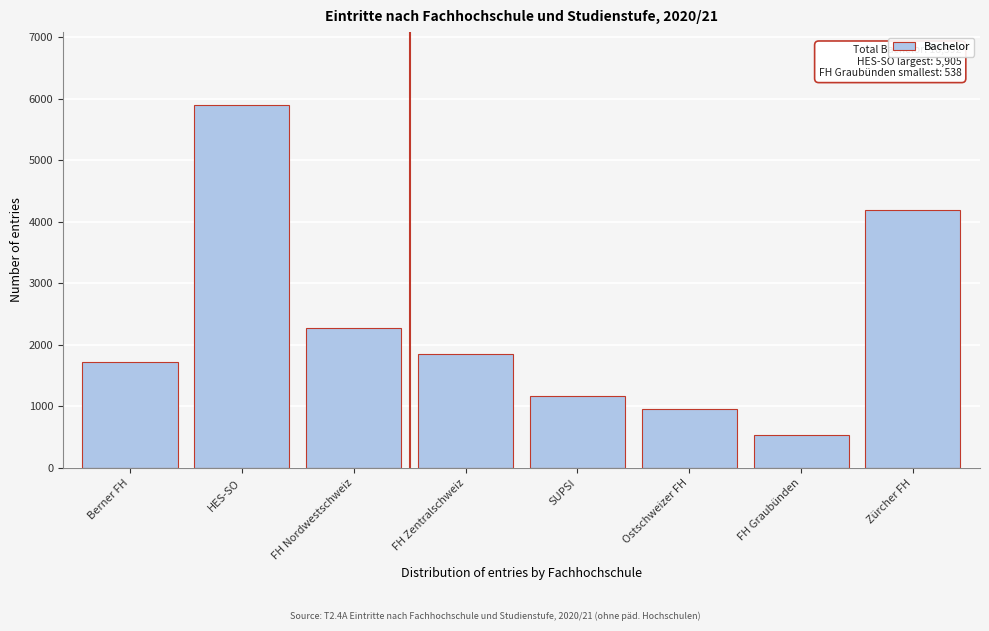

Reading left to right, list all the values displayed in this chart.

Berner FH=1724	HES-SO=5905	FH Nordwestschweiz=2267	FH Zentralschweiz=1847	SUPSI=1163	Ostschweizer FH=954	FH Graubünden=538	Zürcher FH=4194